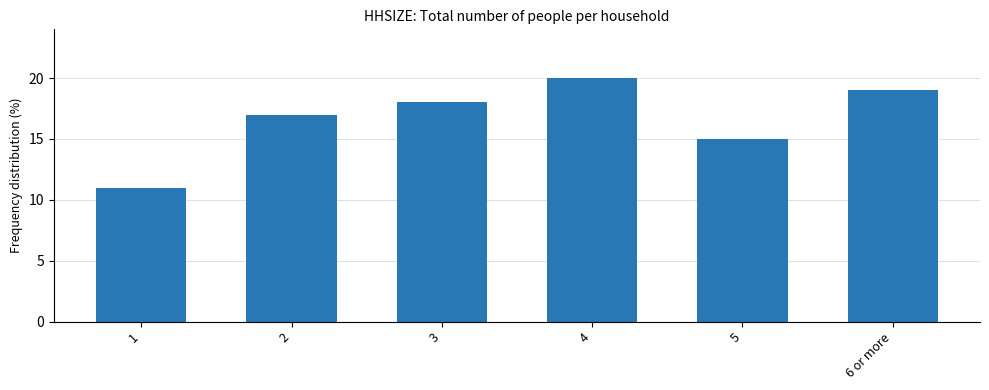

At which label is the value closest to 15?

5